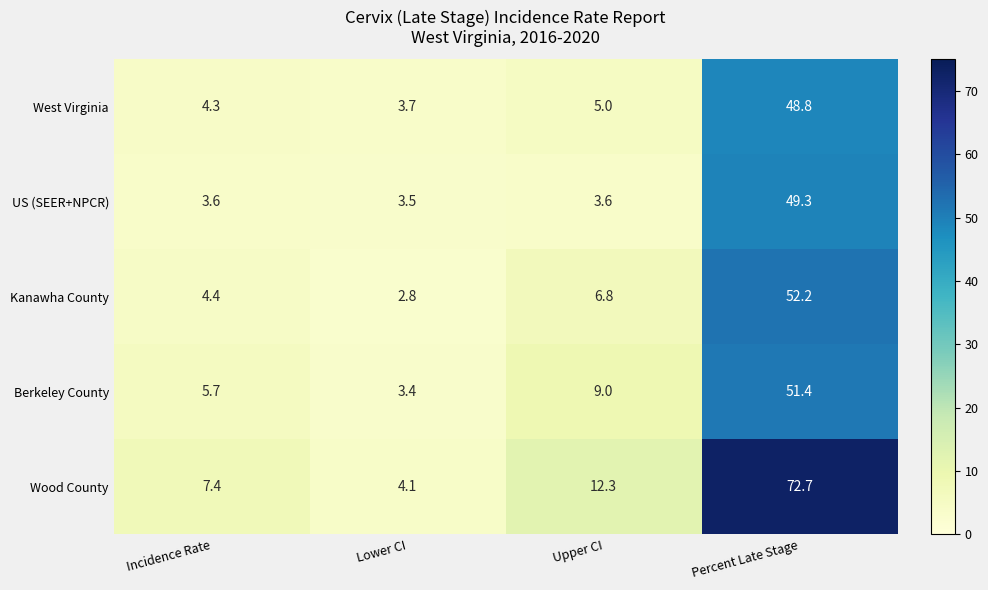

Which series has the widest spread of values?

Wood County